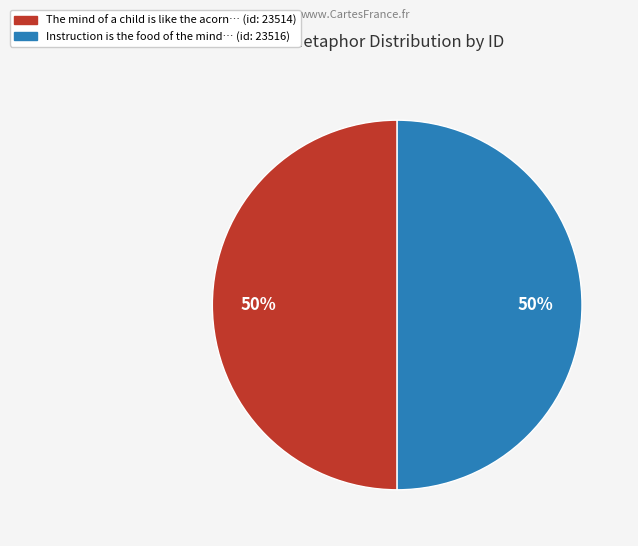

How many segments does this pie chart have?

2